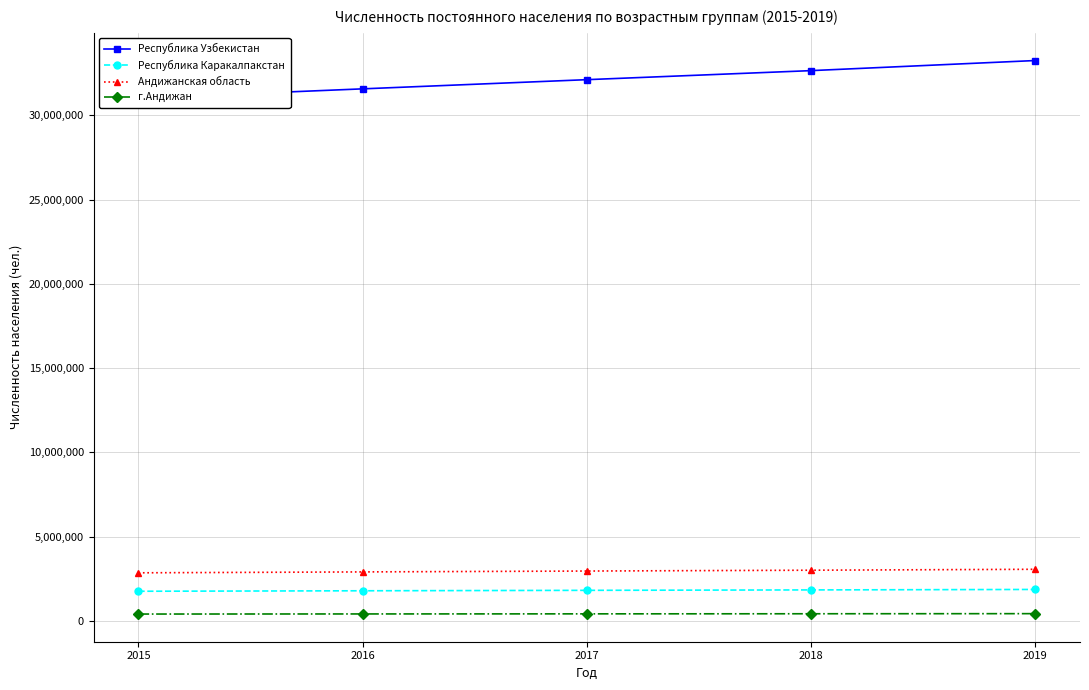

True or false: г.Андижан and Андижанская область cross at least once.

False